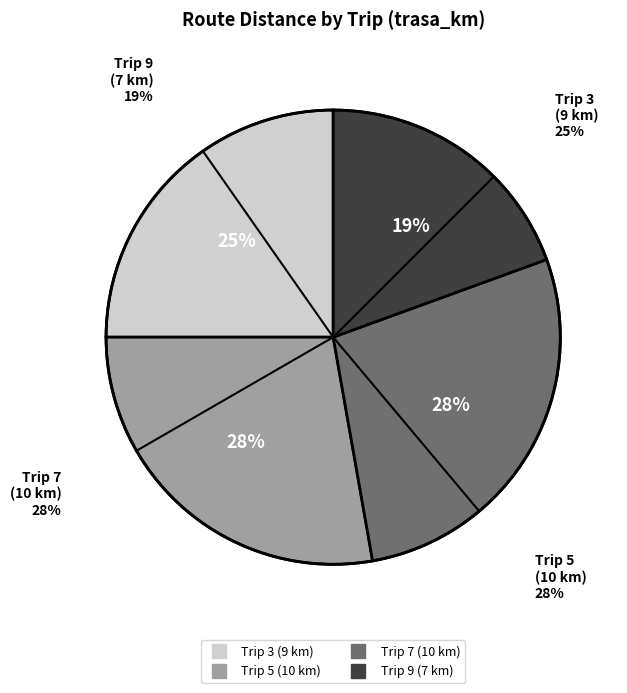

How many slices are in this pie chart?

4